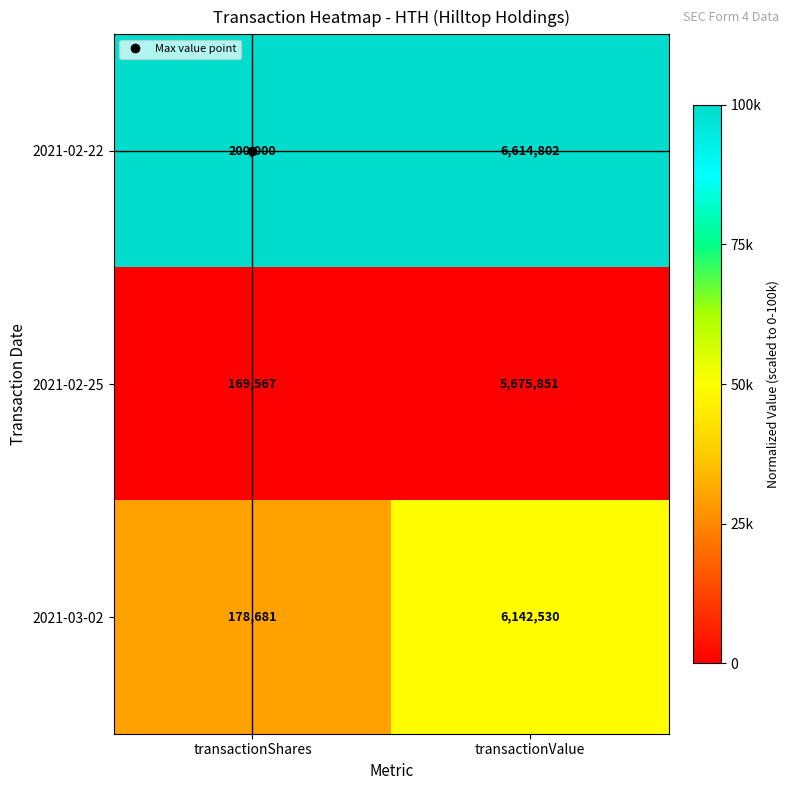

What is the total value across all series at transactionShares?

548248